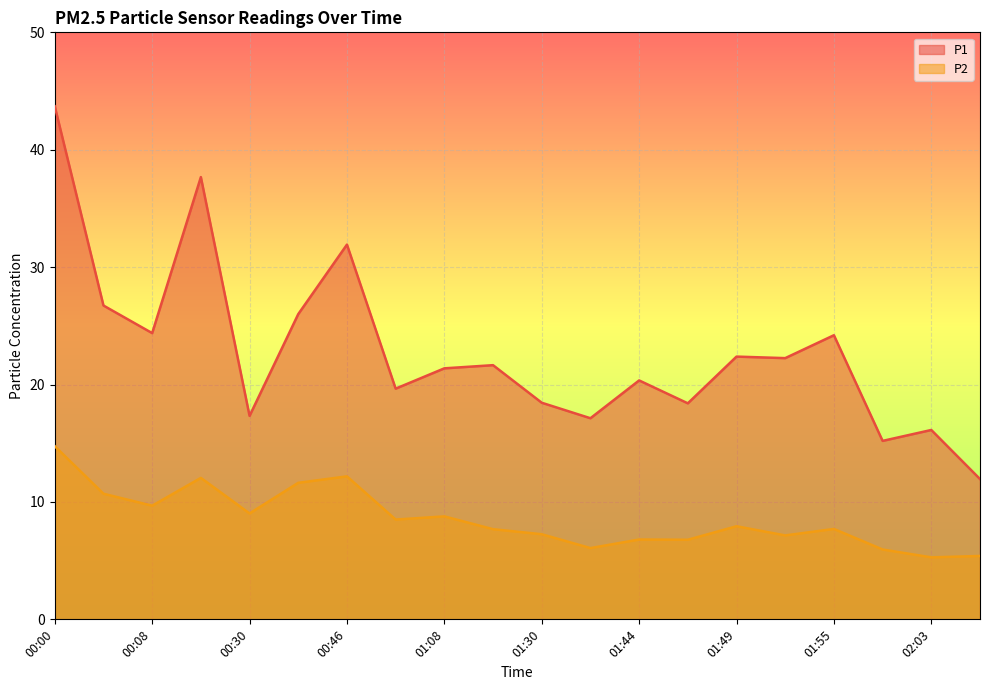

Reading left to right, what are all the values shown in this chart?

P1: 00:00=43.7	00:05=26.7	00:08=24.4	00:11=37.7	00:30=17.3	00:43=26.0	00:46=31.9	01:00=19.6	01:08=21.4	01:27=21.6	01:30=18.4	01:32=17.1	01:44=20.4	01:46=18.4	01:49=22.4	01:52=22.2	01:55=24.2	01:58=15.2	02:03=16.1	02:05=11.9
P2: 00:00=14.8	00:05=10.7	00:08=9.7	00:11=12.1	00:30=9.0	00:43=11.6	00:46=12.2	01:00=8.5	01:08=8.8	01:27=7.7	01:30=7.2	01:32=6.1	01:44=6.8	01:46=6.8	01:49=7.9	01:52=7.2	01:55=7.7	01:58=6.0	02:03=5.3	02:05=5.4